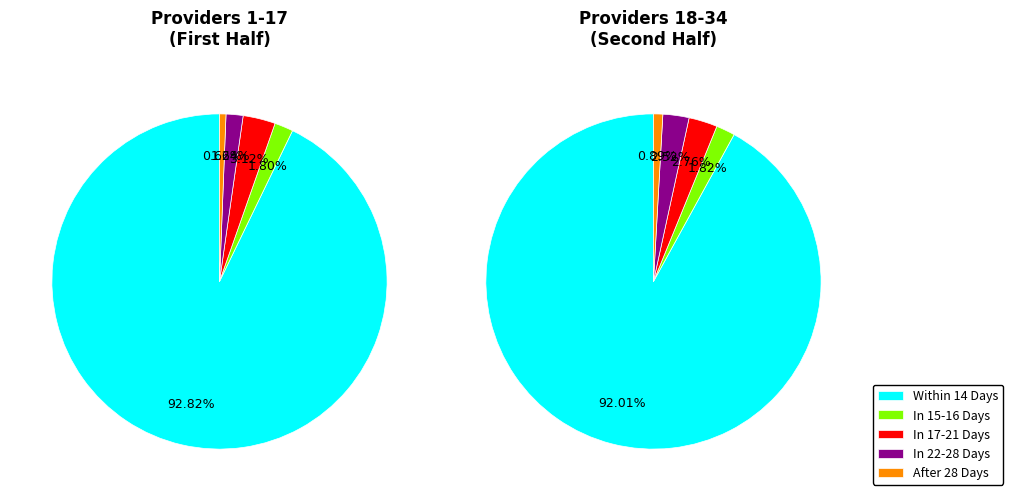

Rank the series at 13 from highest to lowest value.

Within 14 Days, In 17 to 21 Days, In 15 to 16 Days, In 22 to 28 Days, After 28 Days